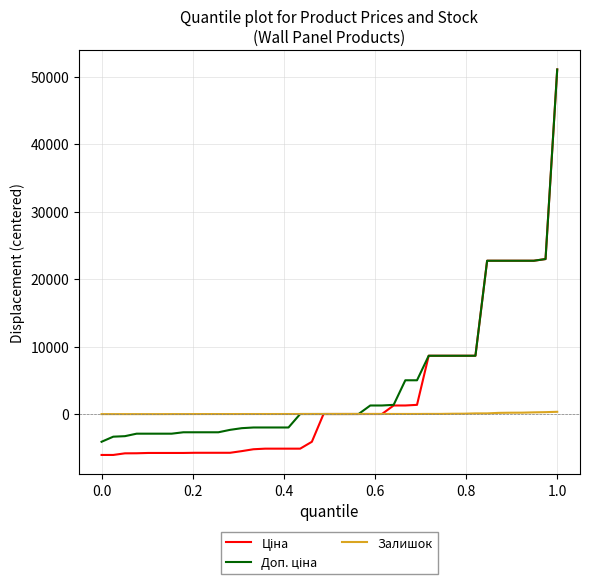

Is this an area chart (filled region under the line)?

No